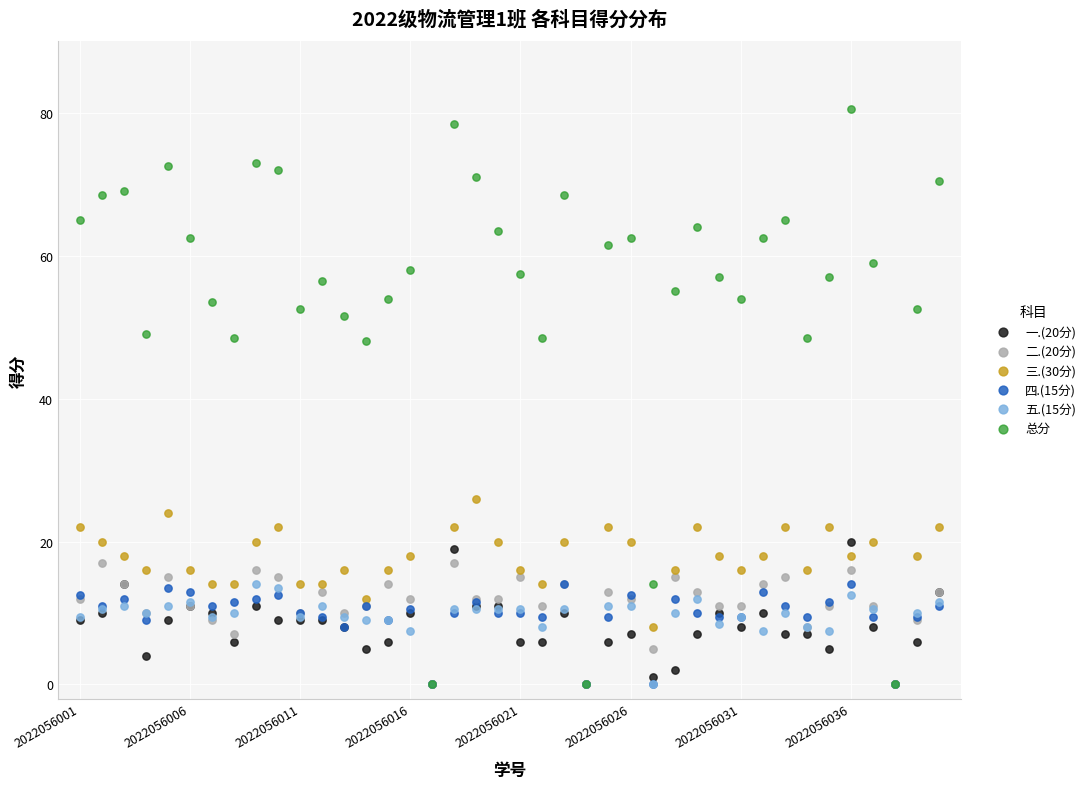

What are all the series names shown in the legend?

一.(20分), 二.(20分), 三.(30分), 四.(15分), 五.(15分), 总分